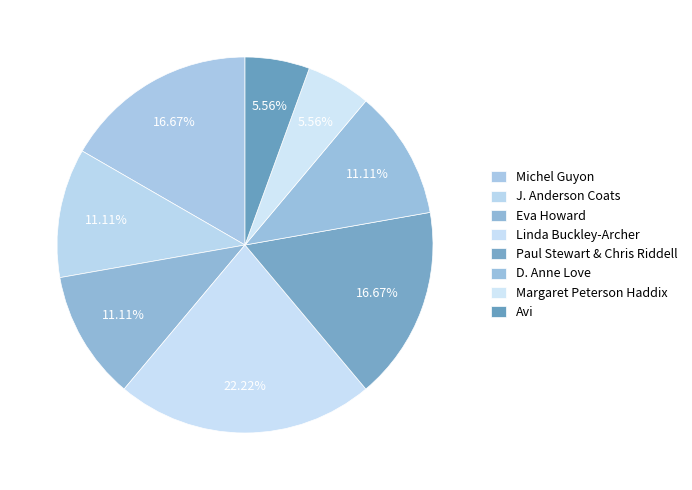

To the nearest percent, what percentage of the pie is D. Anne Love?

11%